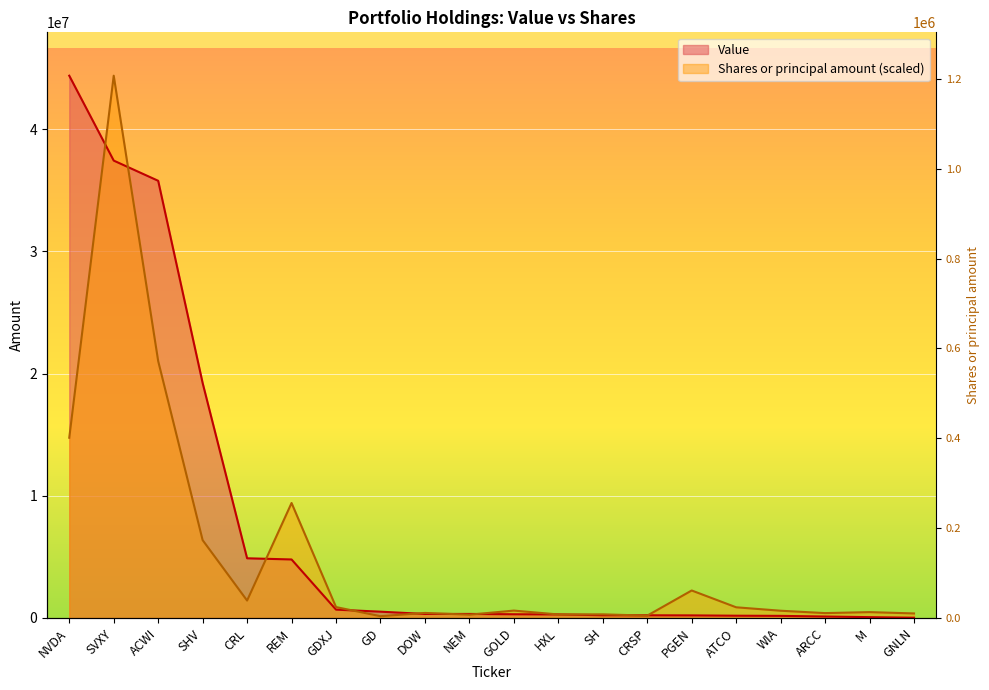

Which series changed the most between CRL and PGEN?

Value